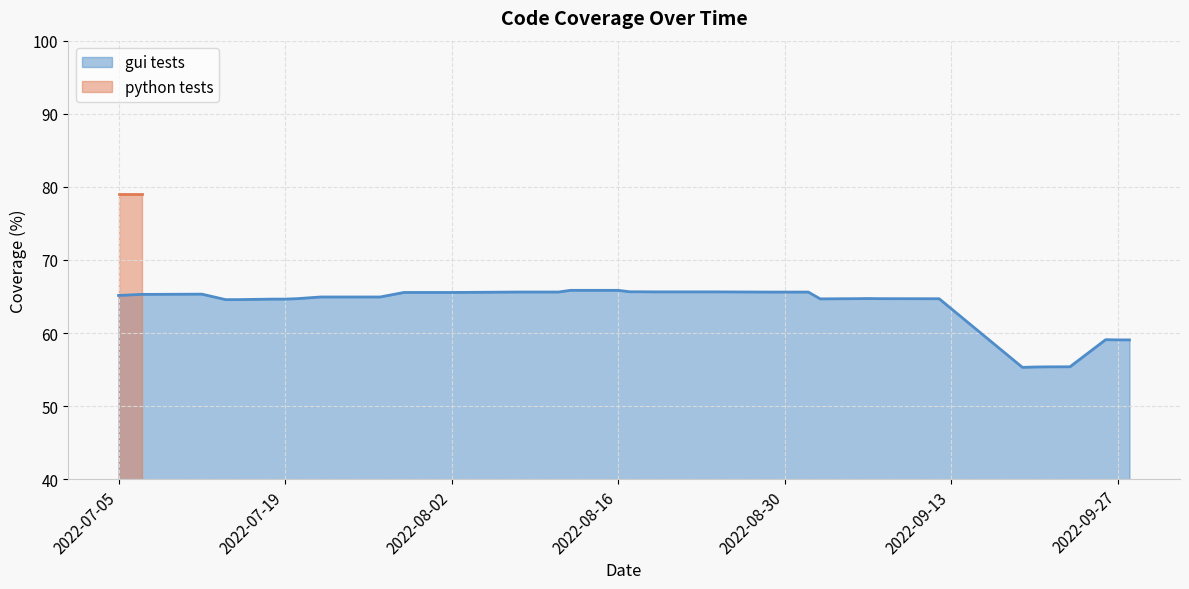

The value of gui tests at 2022-07-05 is 42.7. True or false?

False